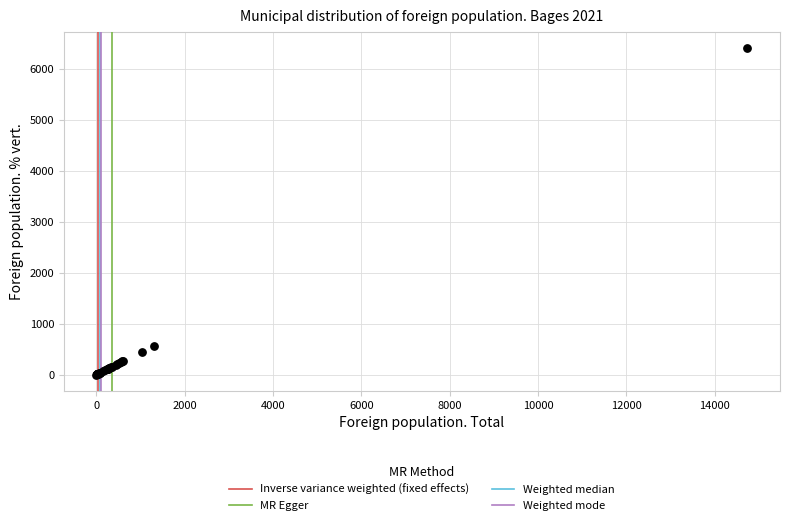

What Y value in the scatter plot is closest to 3207?

571